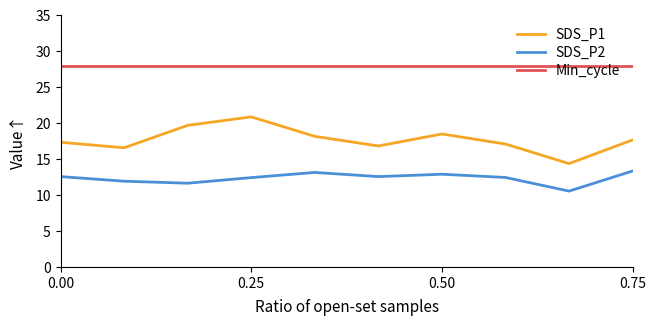

What is the highest value of the SDS_P1 series?

20.9